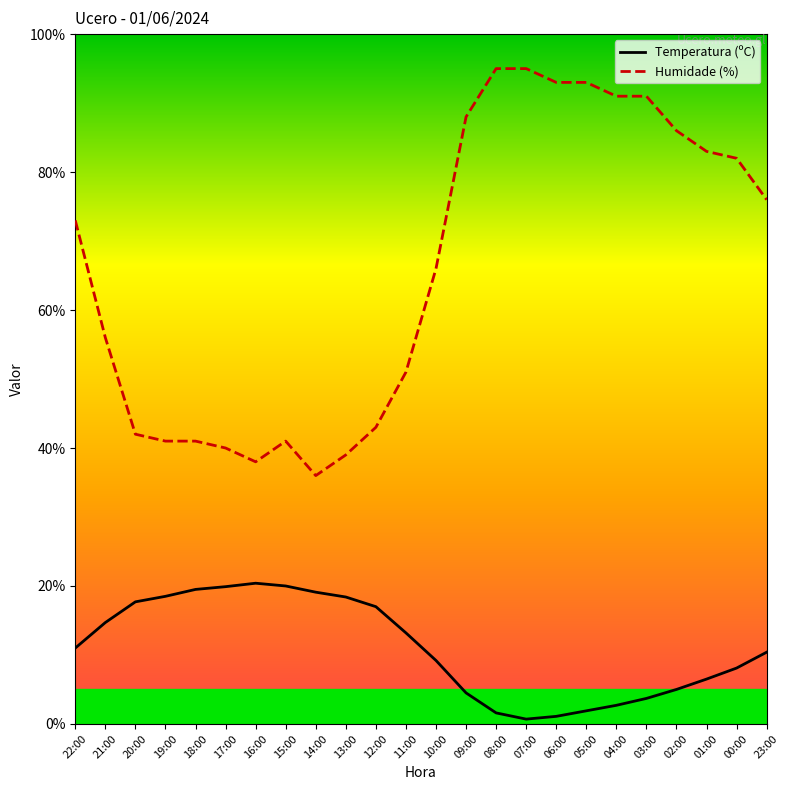

Where is Humidade (%) nearest to the value 65?

10:00